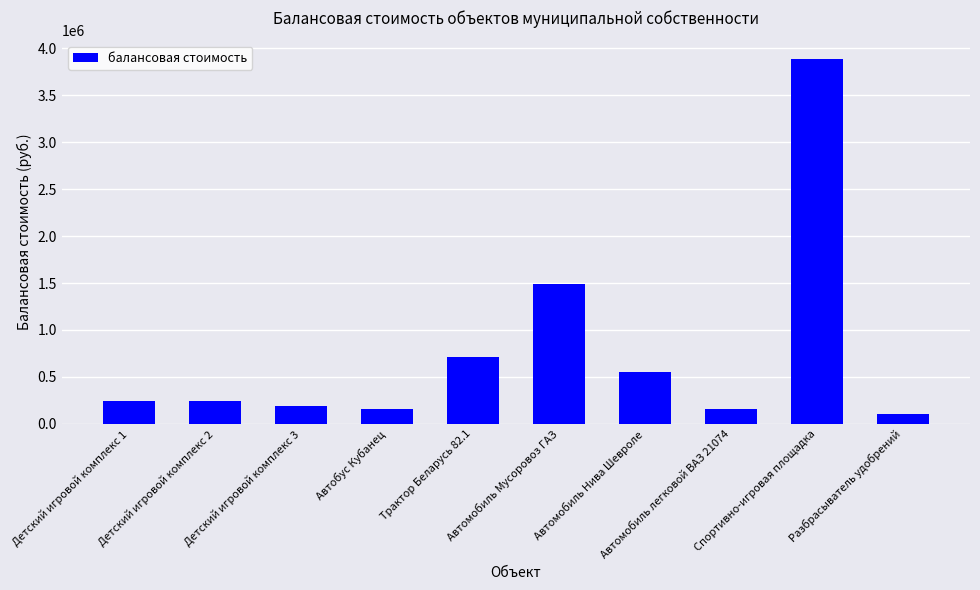

Does the chart contain stacked bars?

No